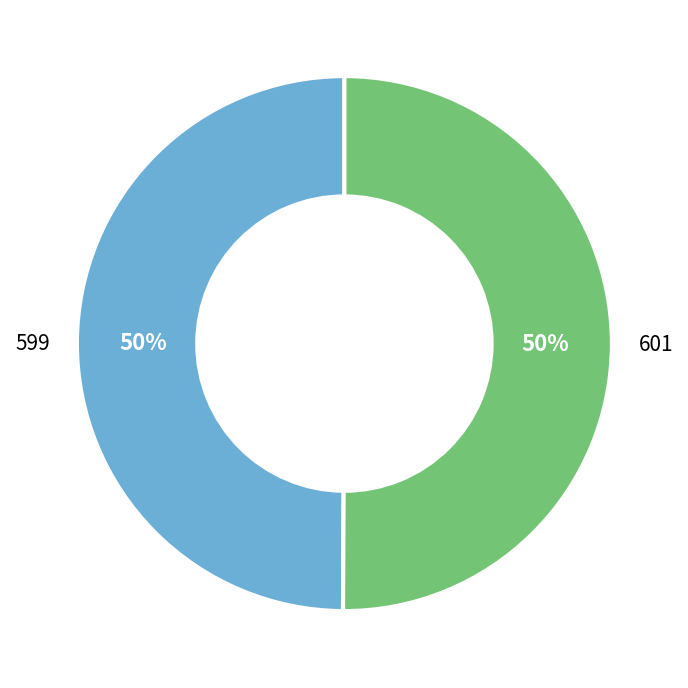

Do 601 and 599 together represent more than half of the pie?

Yes